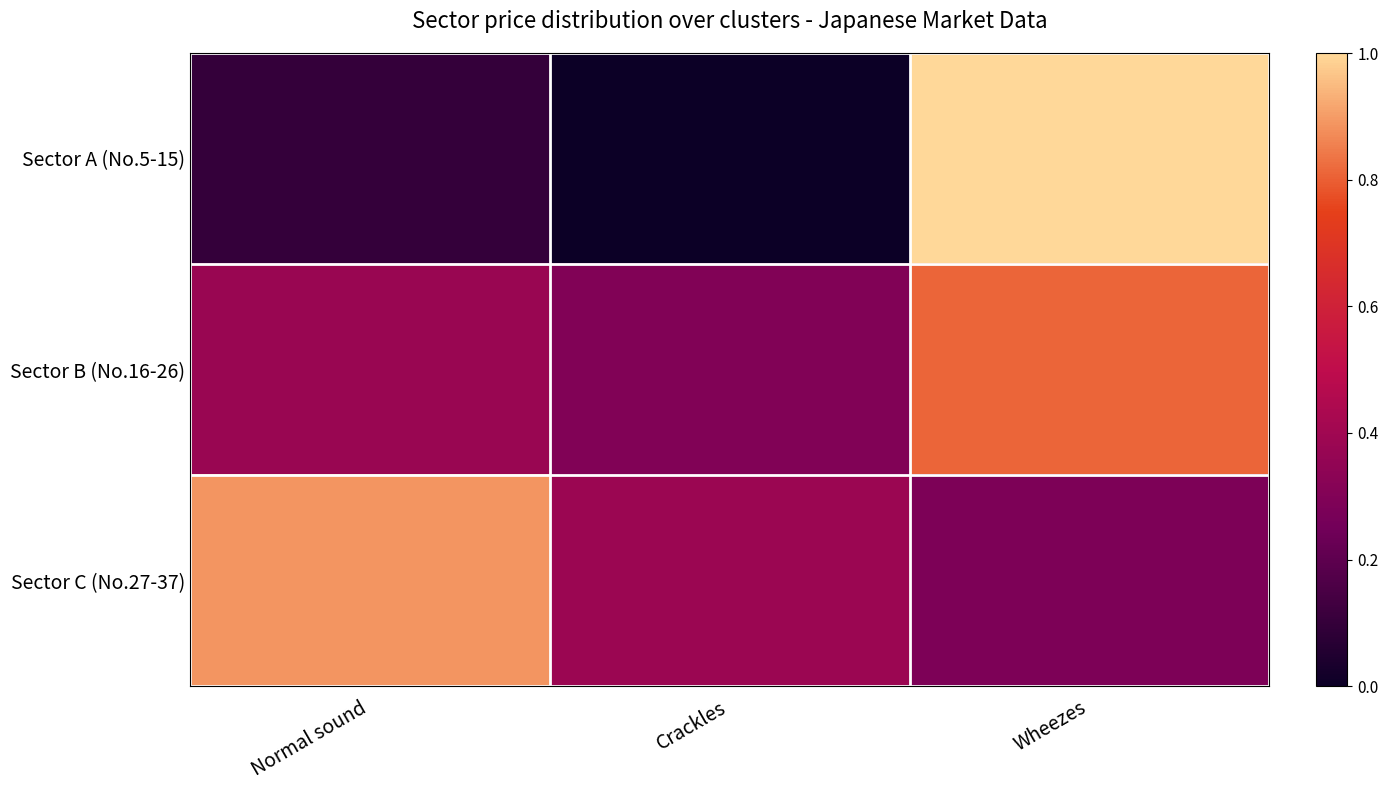

At how many categories does at least one series exceed 0?

3